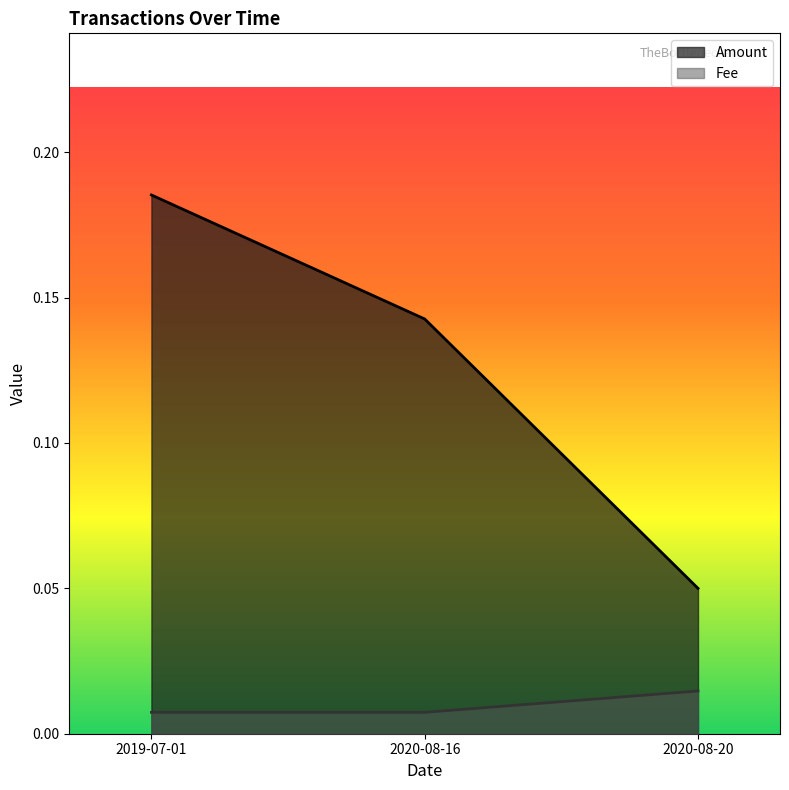

How many lines are shown in the chart?

2